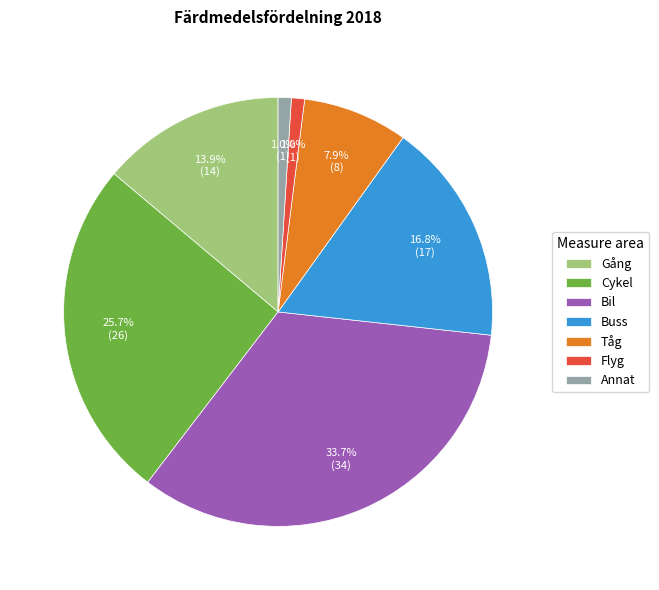

What portion of the pie excludes Gång?

86.1%